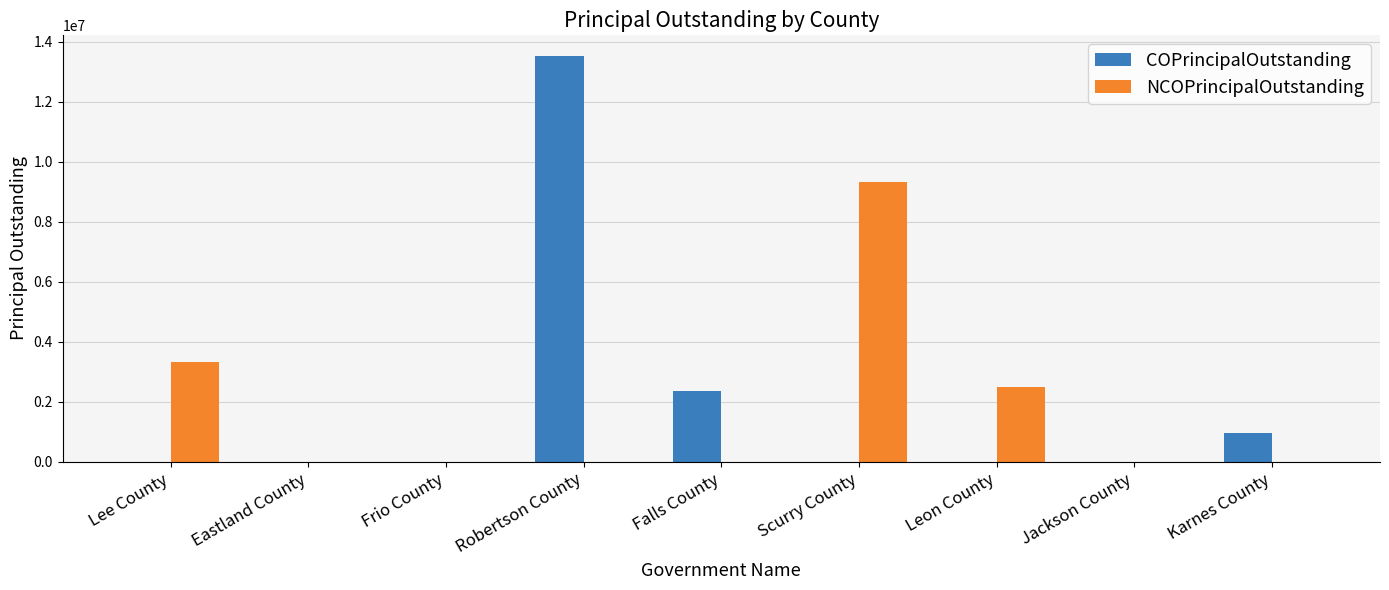

How many categories are shown in the chart?

9